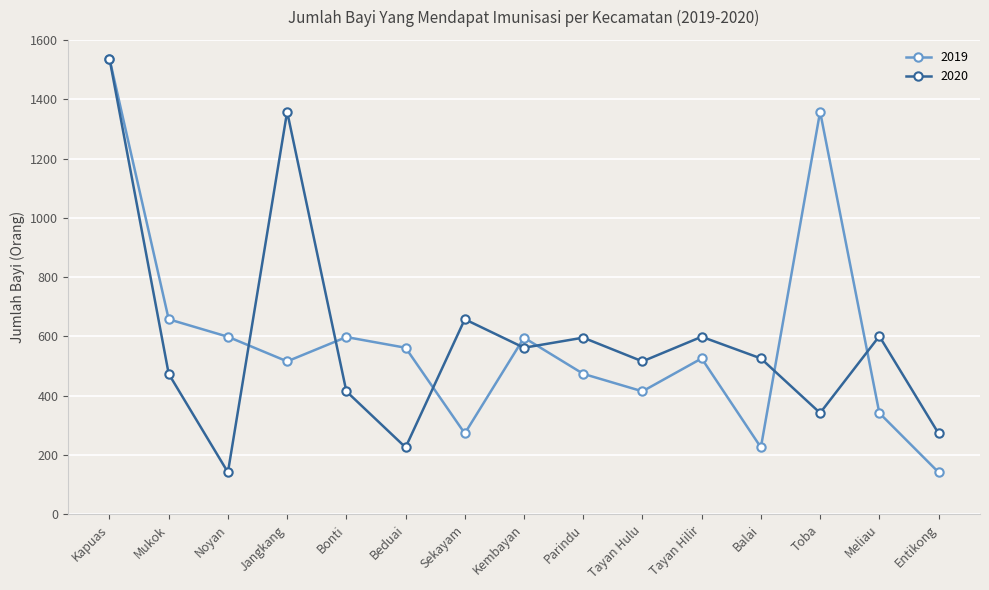

Is the value of 2020 at Noyan greater than the value of 2019 at Noyan?

No